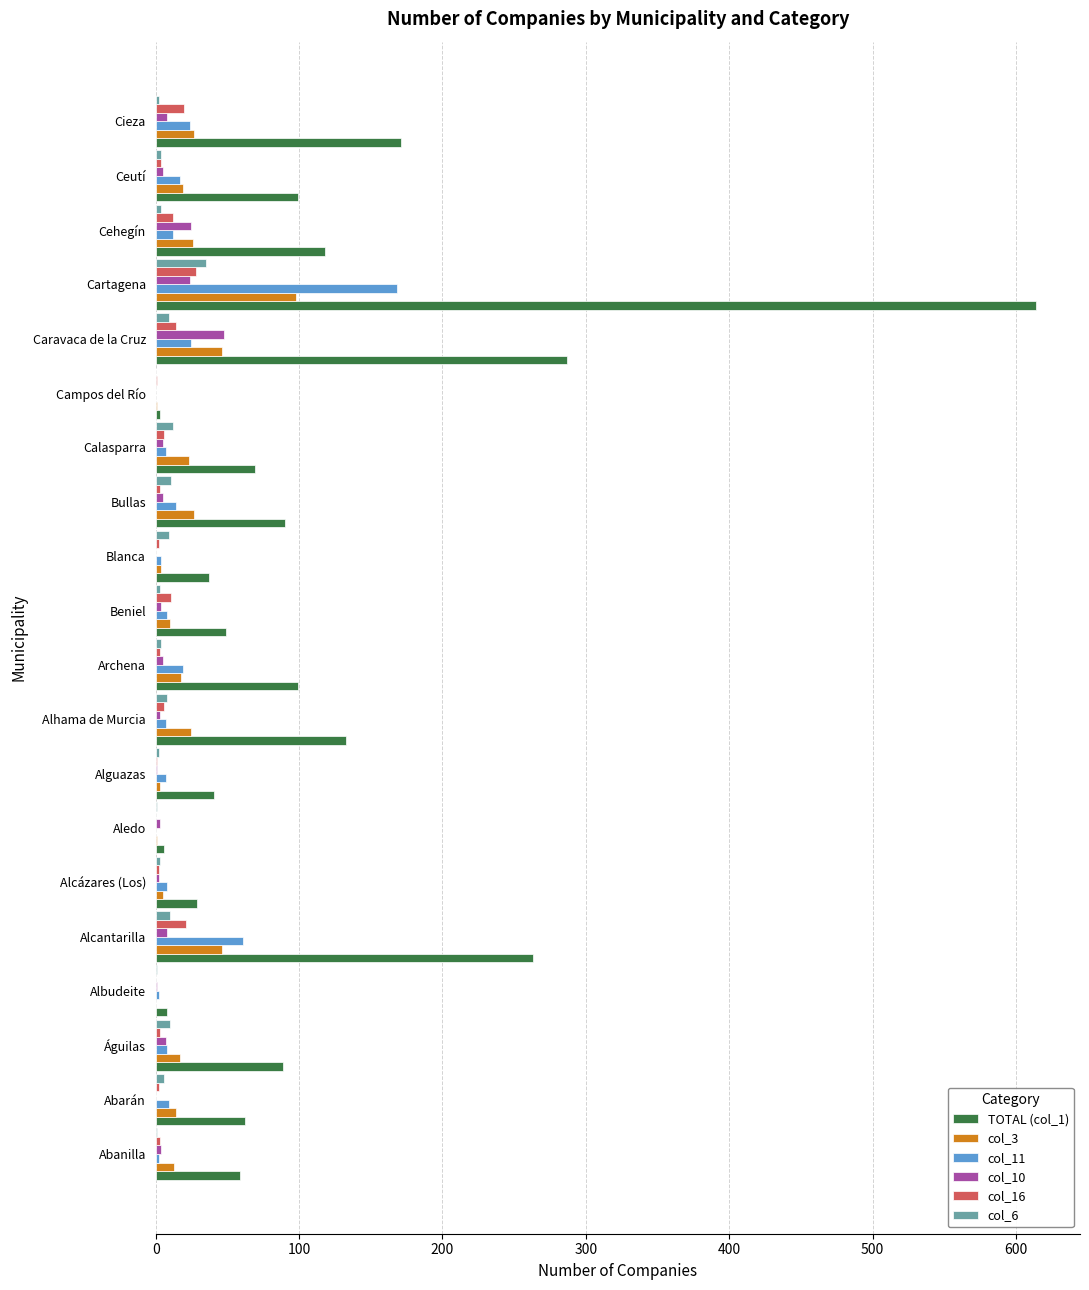

Count the number of data series in this chart.

6